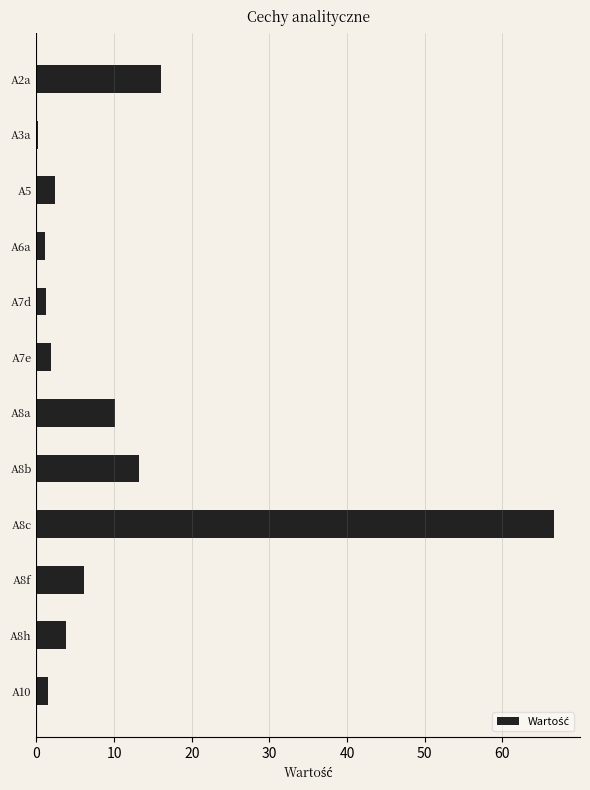

Is it true that the value at A2a is 28.8?

False